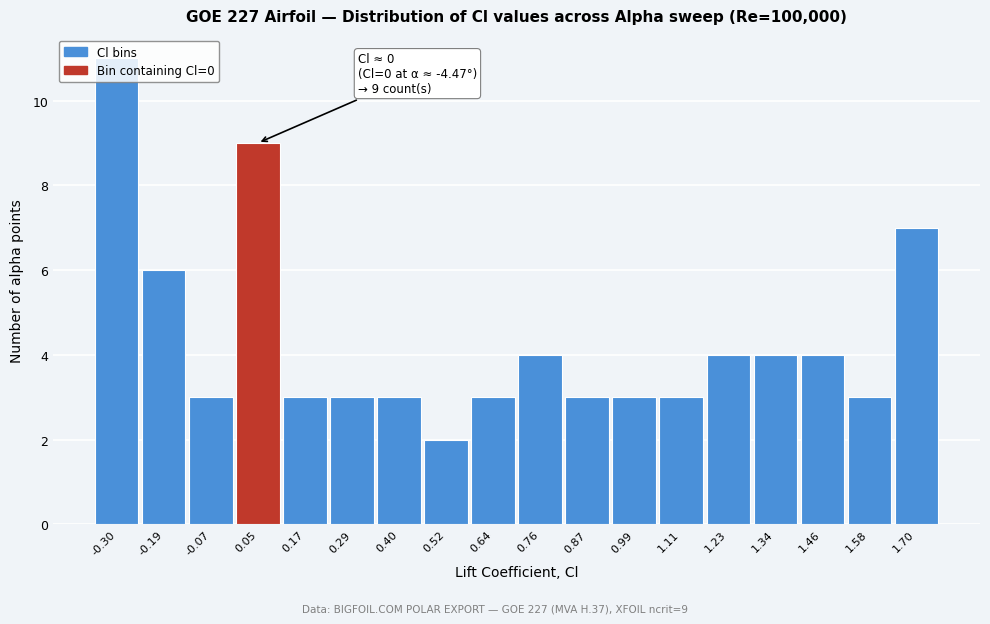

Over which range of the x-axis is the bar tallest?

-0.36 to -0.24